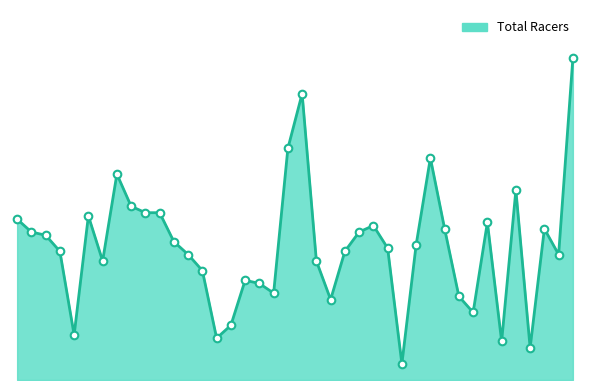

Which series contains the lowest Y value?

Total Racers line